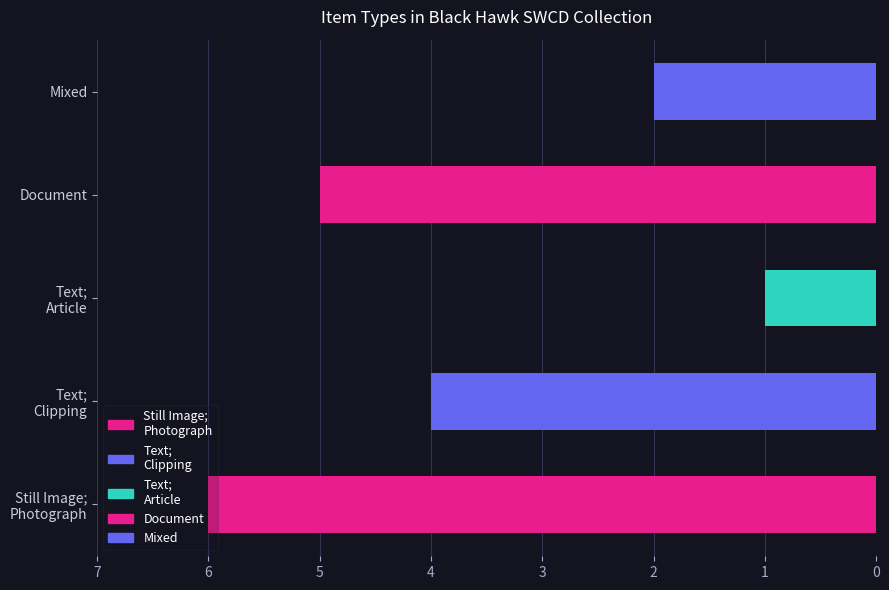

The chart shows a value of 5 at Document. True or false?

True